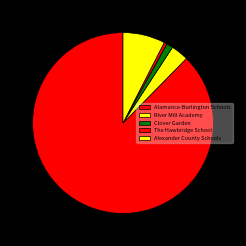

How many segments does this pie chart have?

5